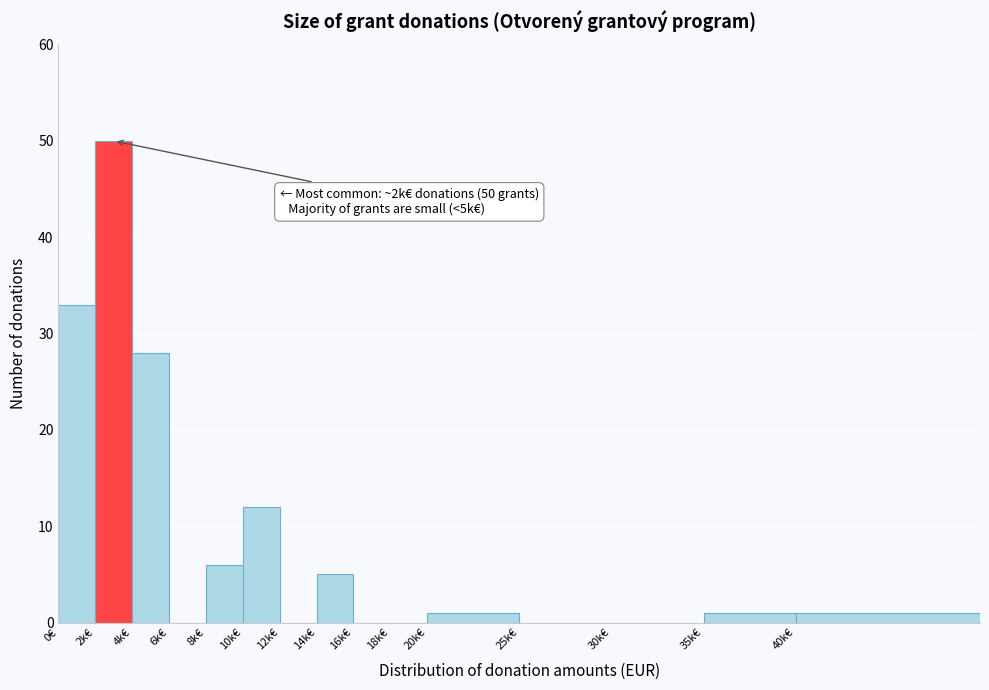

Reading left to right, transcribe all the data shown in this chart.

0€=33	2k€=50	4k€=28	6k€=0	8k€=6	10k€=12	12k€=0	14k€=5	16k€=0	18k€=0	20k€=1	25k€=0	30k€=0	35k€=1	40k€=1